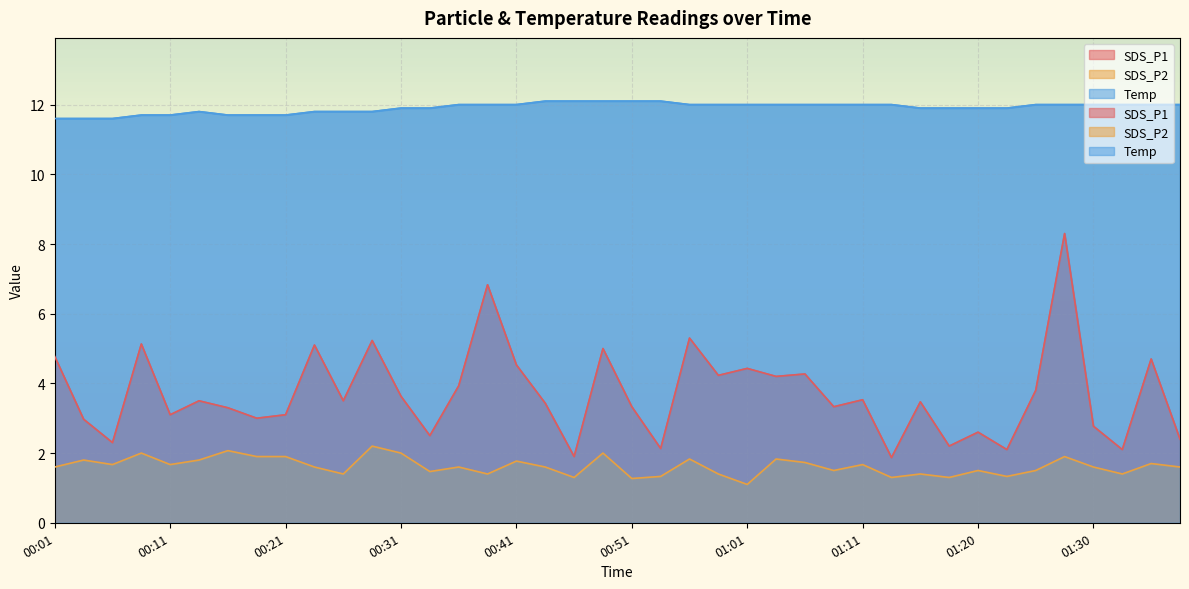

What position from the right is 00:33?

27